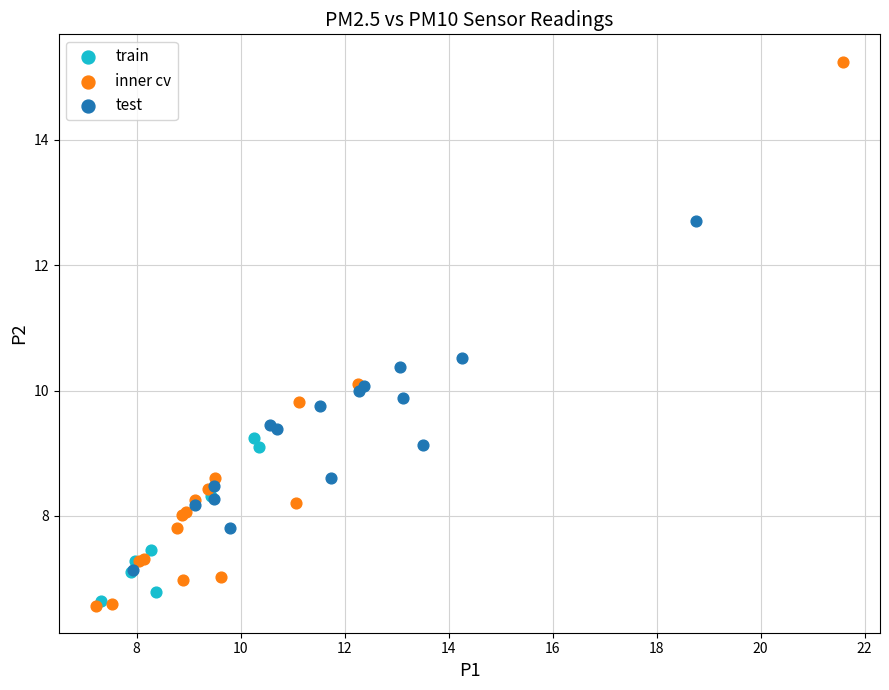

Which series contains the lowest Y value?

inner cv